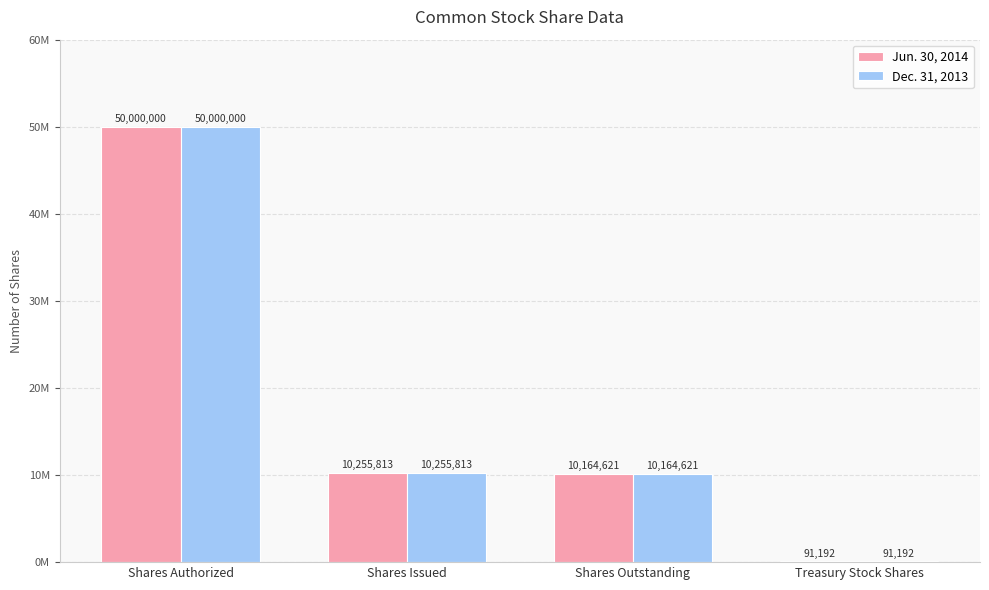

Are the bars horizontal?

No